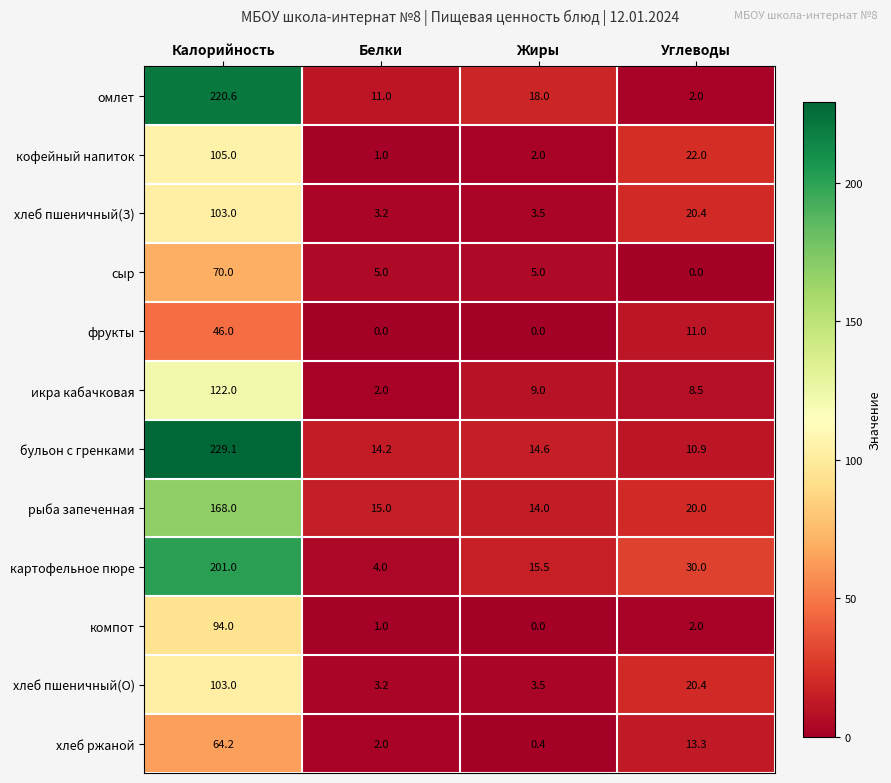

At which label is картофельное пюре closest to 102?

Углеводы